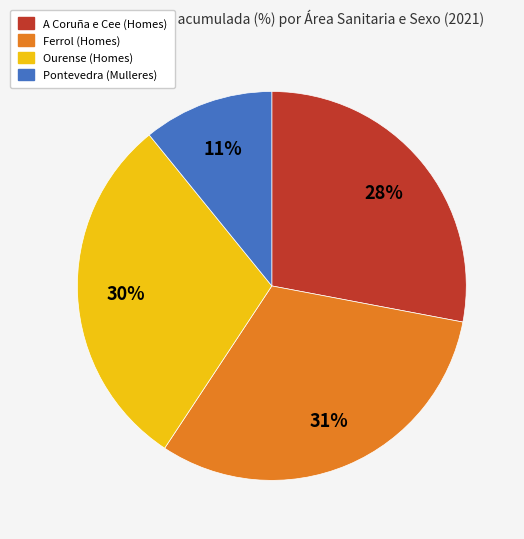

To the nearest percent, what is the average slice percentage?

25%